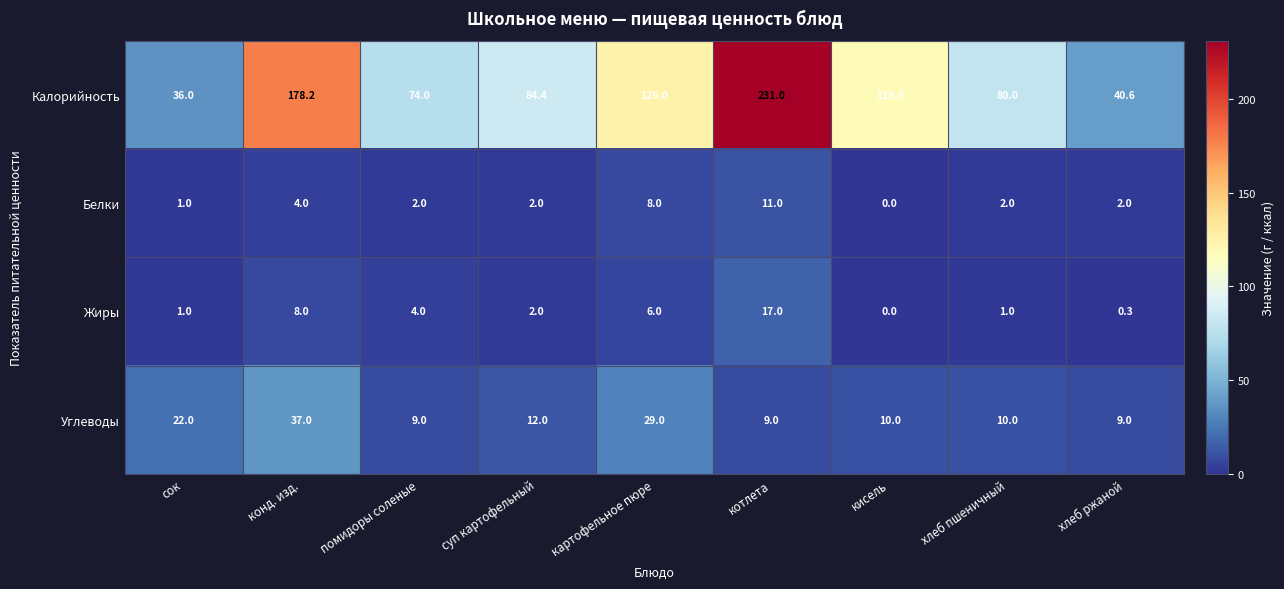

Is it true that Белки equals 2.0 at суп картофельный?

True